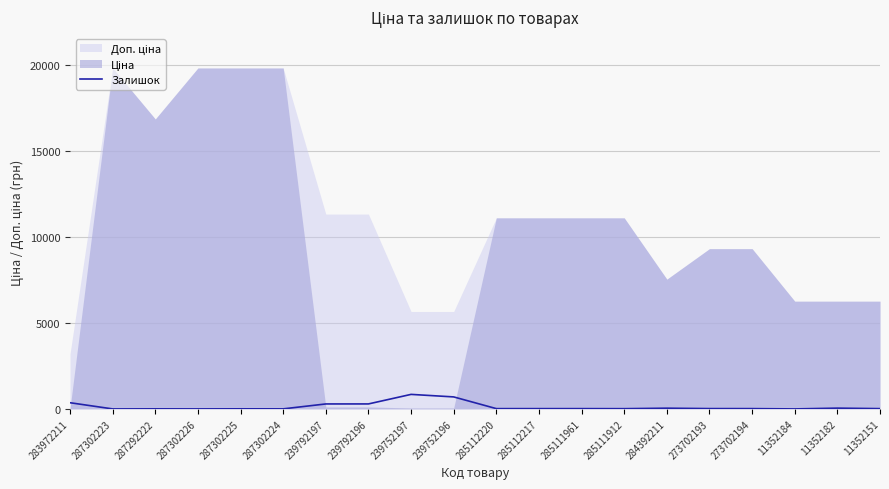

What is the highest value of the Залишок series?

845